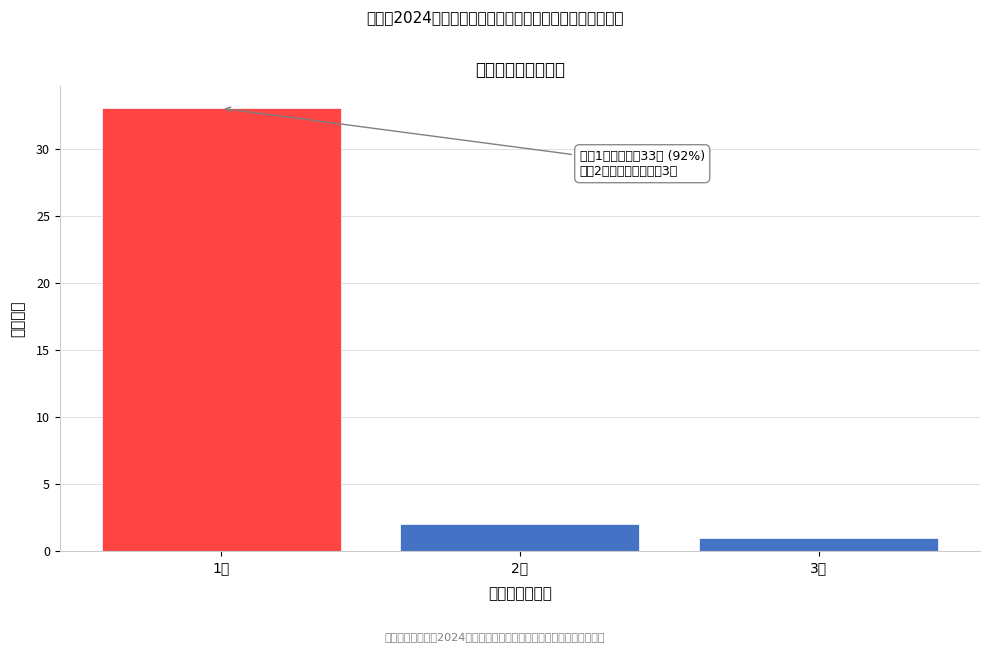

Reading left to right, list all the values displayed in this chart.

33	2	1